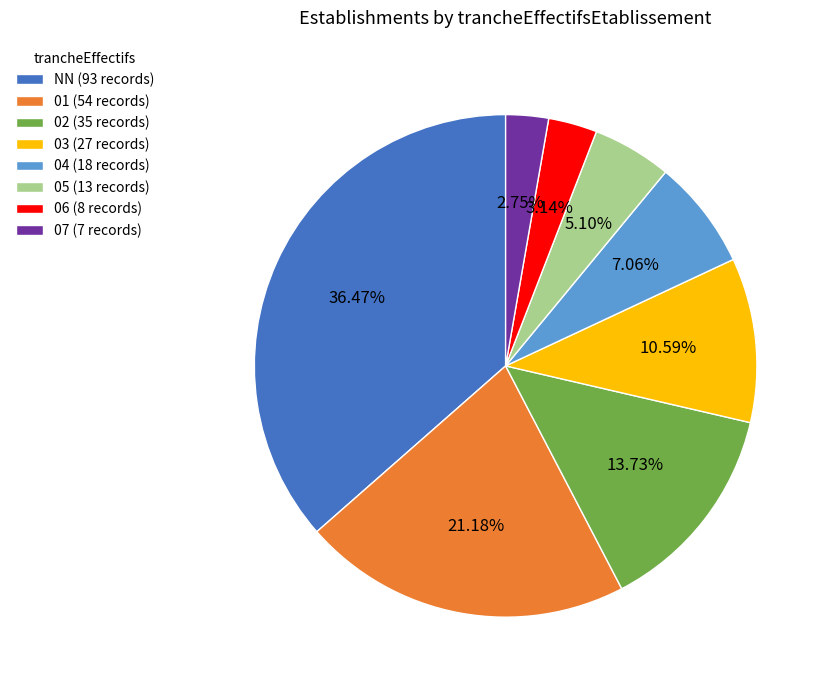

Is there a majority slice in this chart?

No